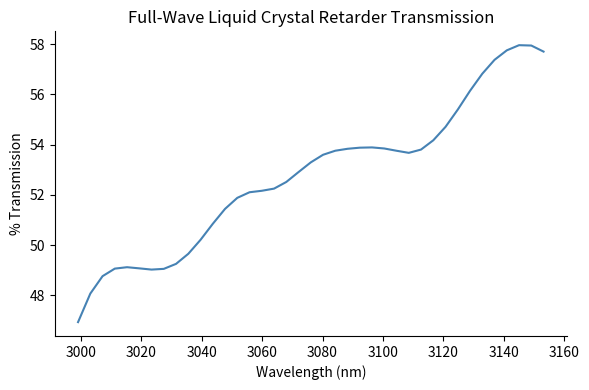

What is the difference between the maximum and minimum values?

11.0